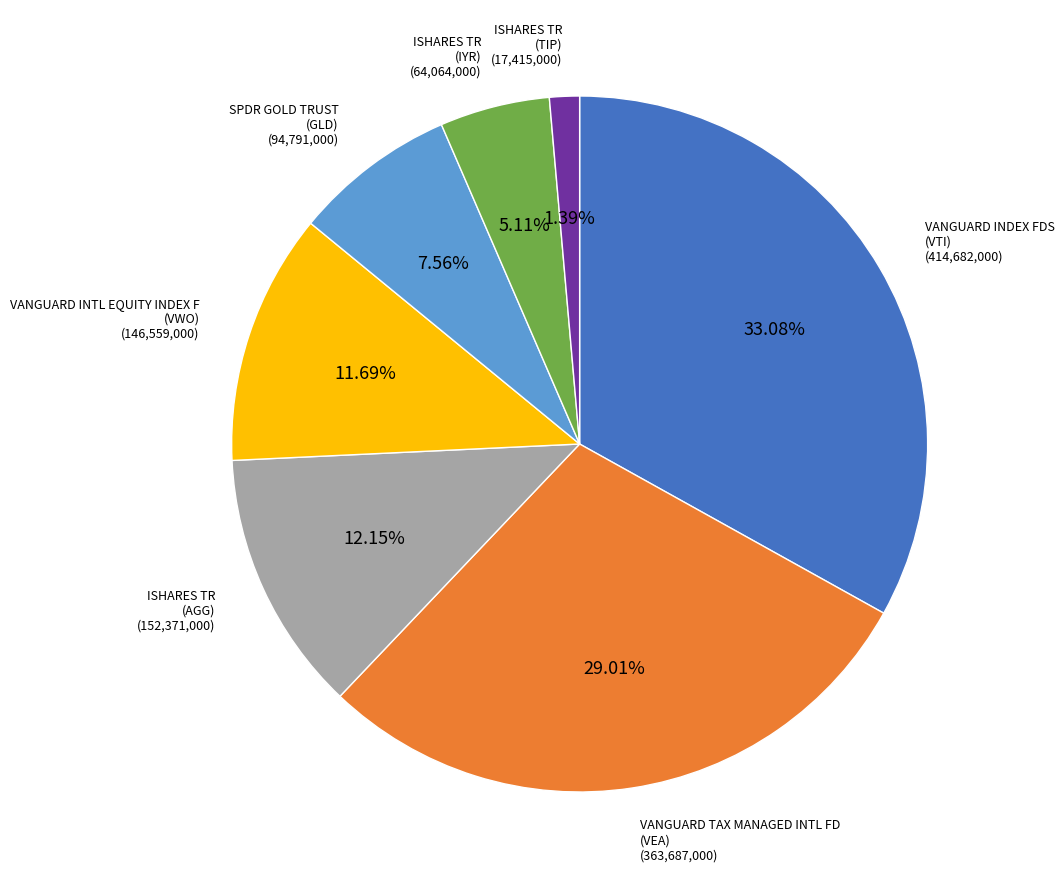

Do VANGUARD TAX MANAGED INTL FD (VEA) and ISHARES TR (TIP) together represent more than half of the pie?

No